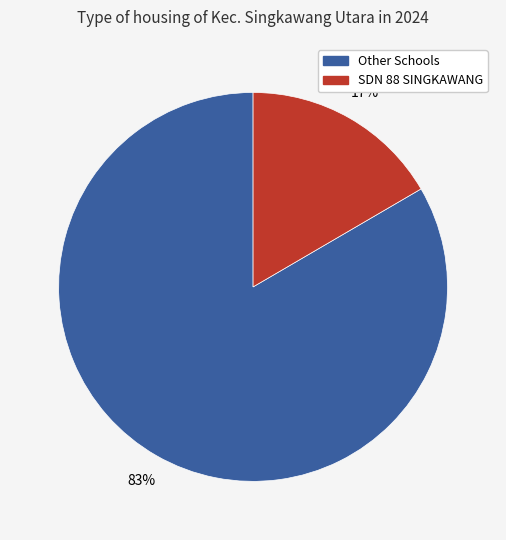

Is there any slice that represents more than half of the pie?

Yes